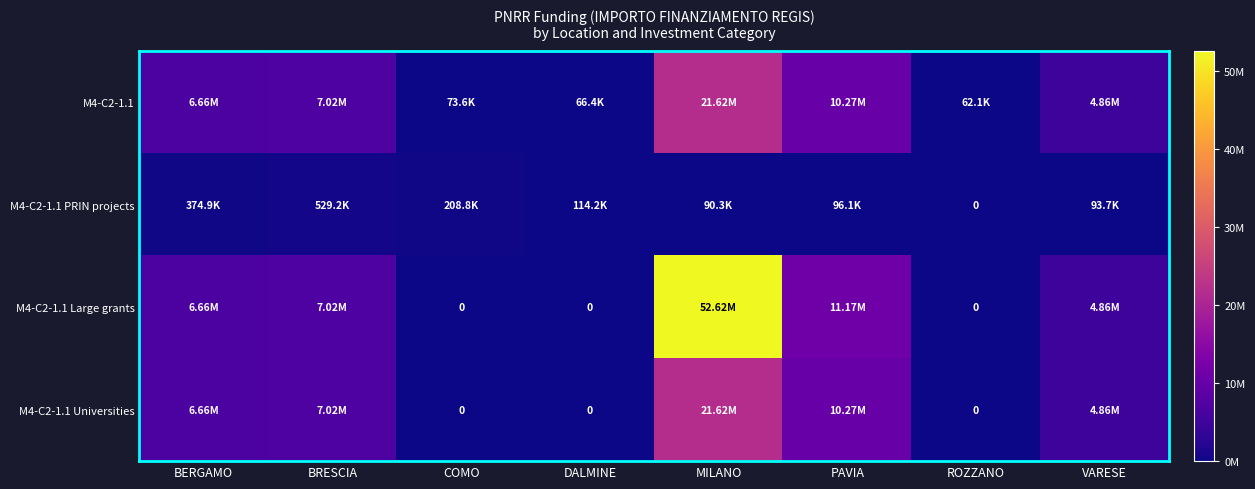

What is the difference between the M4-C2-1.1 PRIN projects values at BRESCIA and BERGAMO?

154233.2